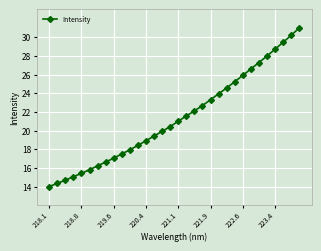

What is the difference between the second highest and minimum values?

16.2